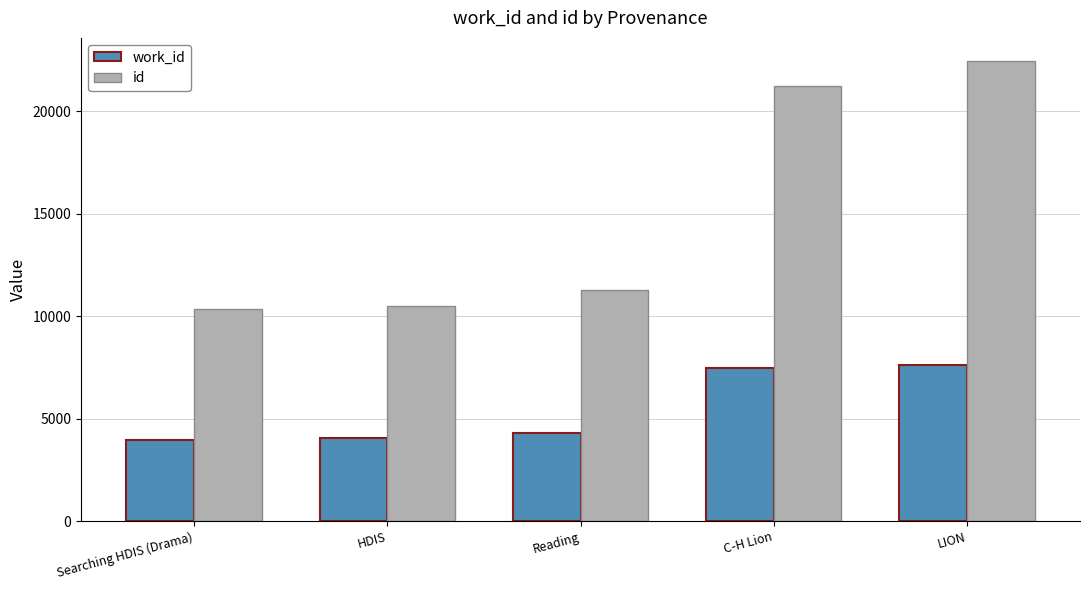

What is the maximum value for work_id?

7636